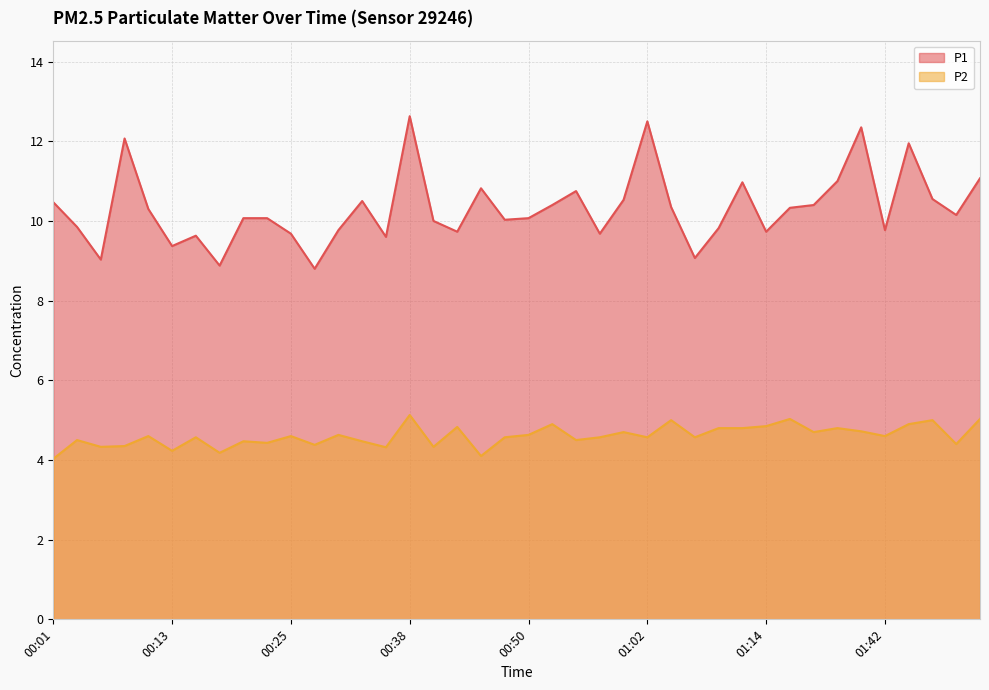

Reading left to right, list all the values displayed in this chart.

P1: 10.5	9.8	9.0	12.1	10.3	9.4	9.6	8.9	10.1	10.1	9.7	8.8	9.8	10.5	9.6	12.6	10.0	9.7	10.8	10.0	10.1	10.4	10.8	9.7	10.5	12.5	10.3	9.1	9.8	11.0	9.7	10.3	10.4	11.0	12.3	9.8	11.9	10.6	10.2	11.1
P2: 4.0	4.5	4.3	4.3	4.6	4.2	4.6	4.2	4.5	4.4	4.6	4.4	4.6	4.5	4.3	5.1	4.3	4.8	4.1	4.6	4.6	4.9	4.5	4.6	4.7	4.6	5.0	4.6	4.8	4.8	4.8	5.0	4.7	4.8	4.7	4.6	4.9	5.0	4.4	5.0